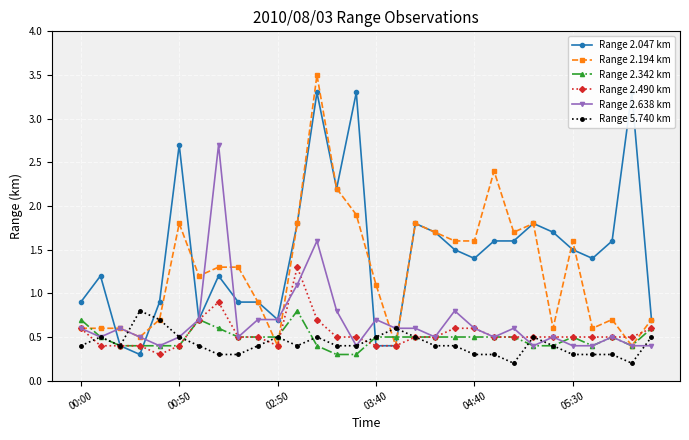

Which series has the widest spread of values?

Range 2.194 km